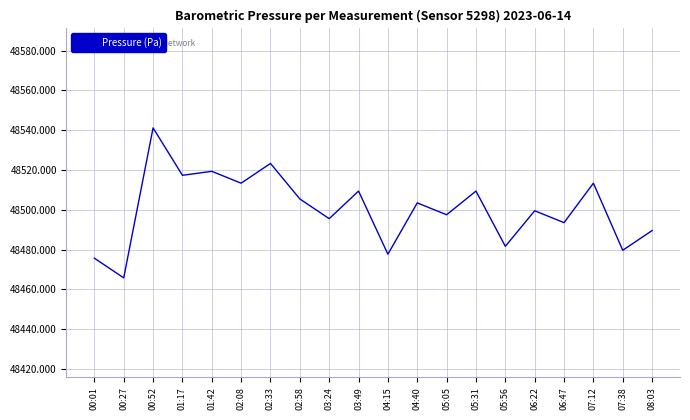

Is this an area chart (filled region under the line)?

No